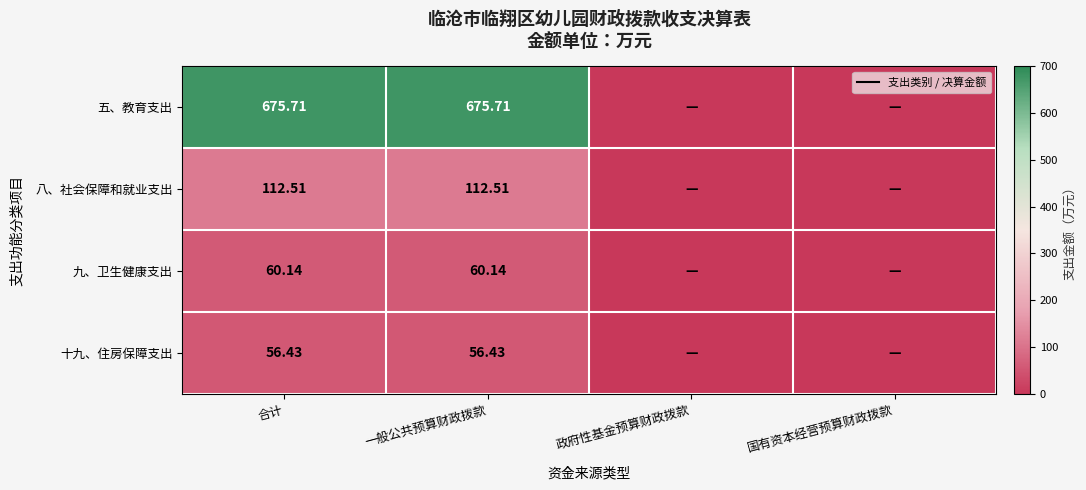

The value of 九、卫生健康支出 at 合计 is 95.6. True or false?

False